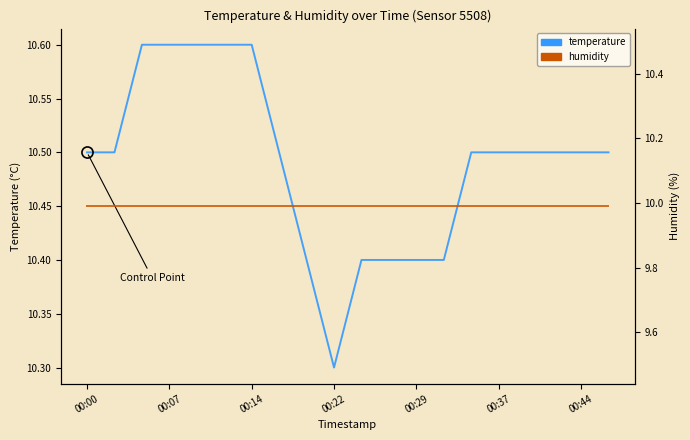

Reading right to left, what are all the values shown in this chart?

temperature: 10.5	10.5	10.5	10.5	10.5	10.5	10.4	10.4	10.4	10.4	10.3	10.4	10.5	10.6	10.6	10.6	10.6	10.6	10.5	10.5
humidity: 10.0	10.0	10.0	10.0	10.0	10.0	10.0	10.0	10.0	10.0	10.0	10.0	10.0	10.0	10.0	10.0	10.0	10.0	10.0	10.0